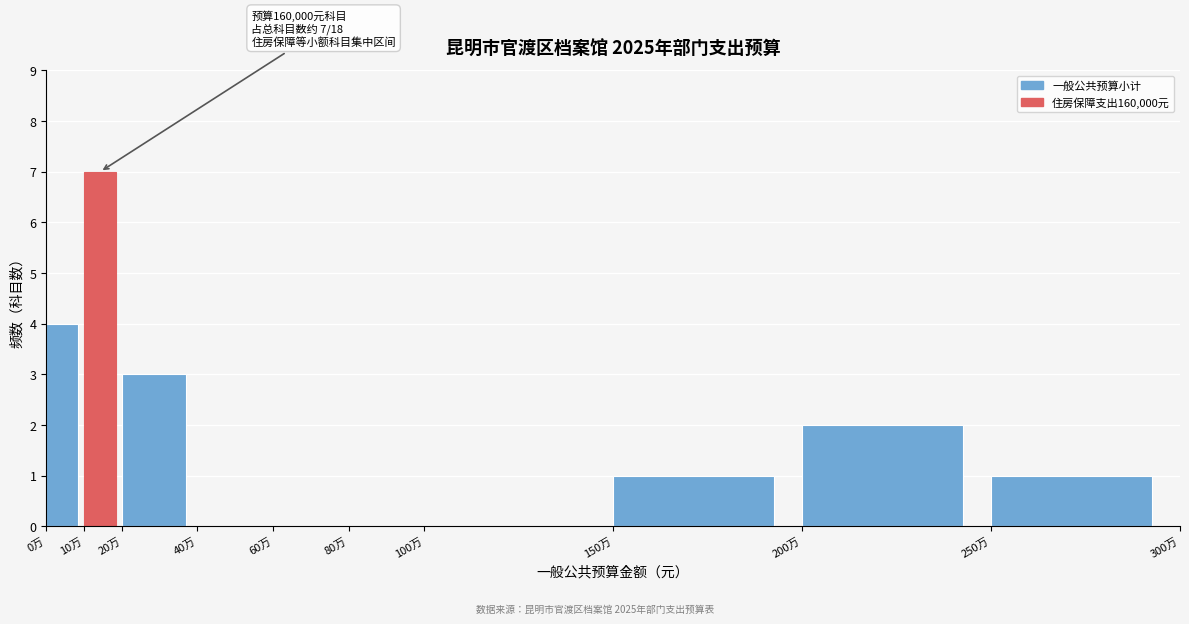

Reading left to right, what are all the values shown in this chart?

0万=4	10万=7	20万=3	40万=0	60万=0	80万=0	100万=0	150万=1	200万=2	250万=1